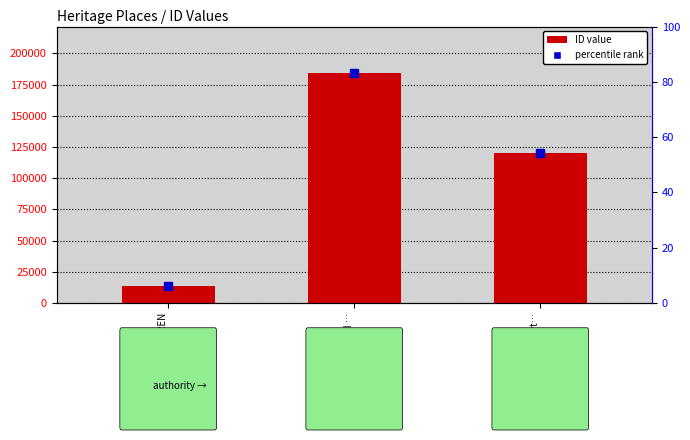

How many data points does each series have?

3